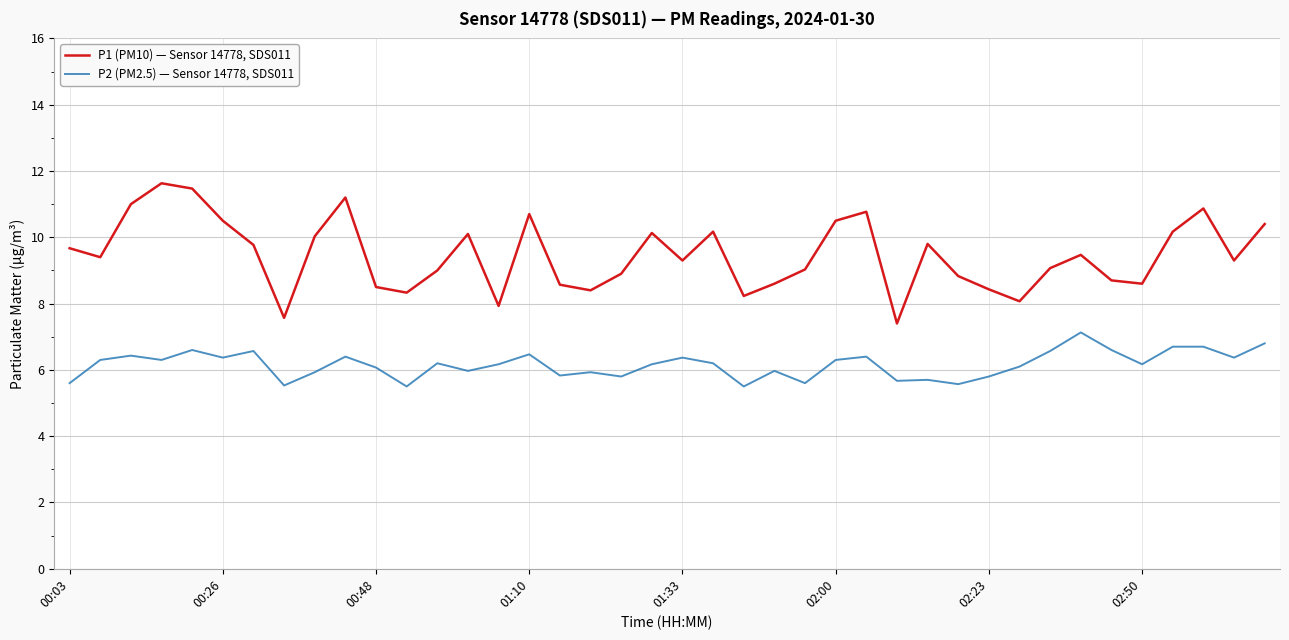

True or false: P2 (PM2.5) — Sensor 14778, SDS011 and P1 (PM10) — Sensor 14778, SDS011 intersect in this chart.

False